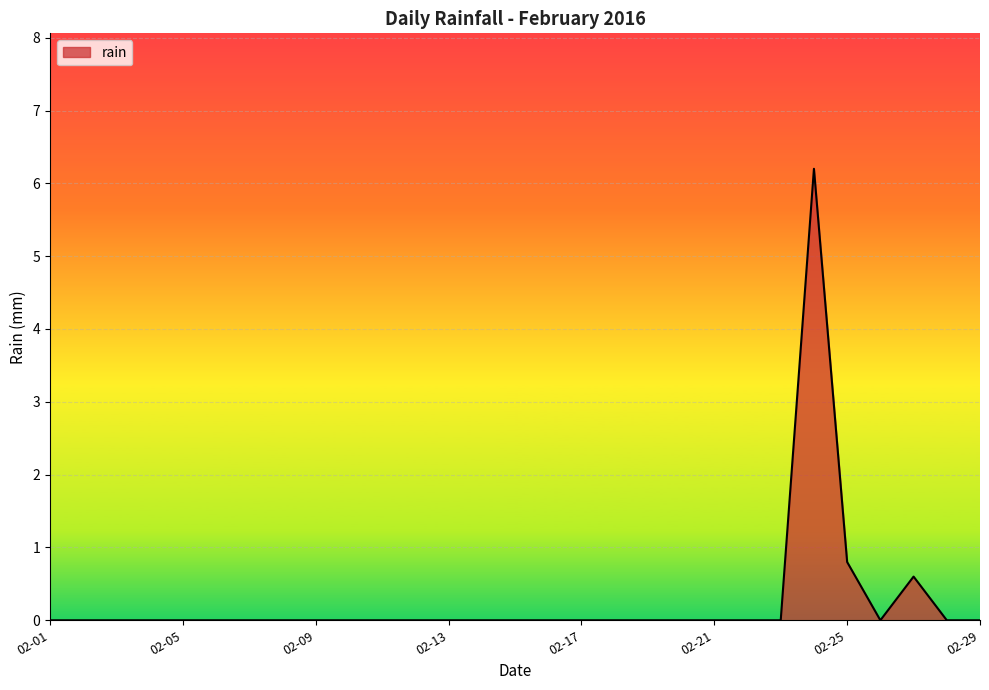

What is the sum of all values?

7.6